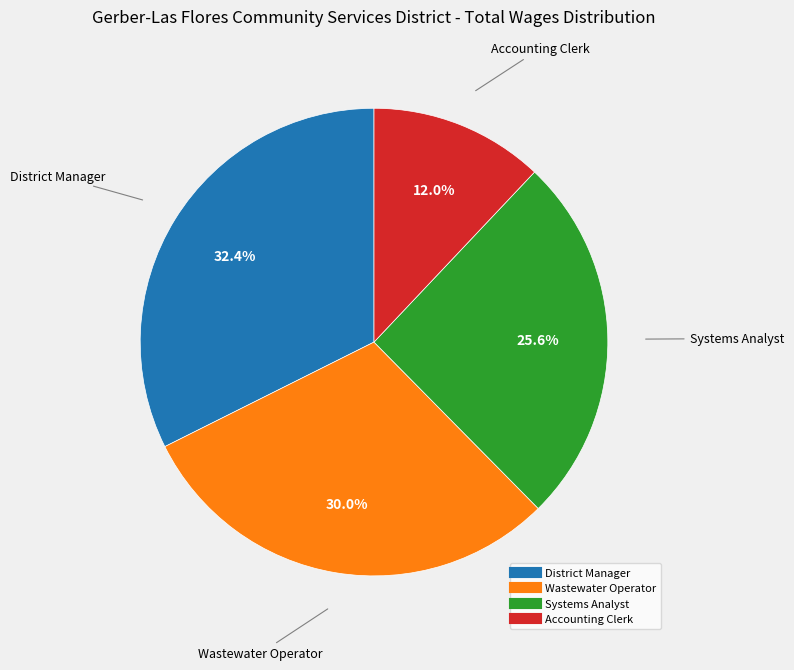

What is the largest slice in the pie chart?

District Manager